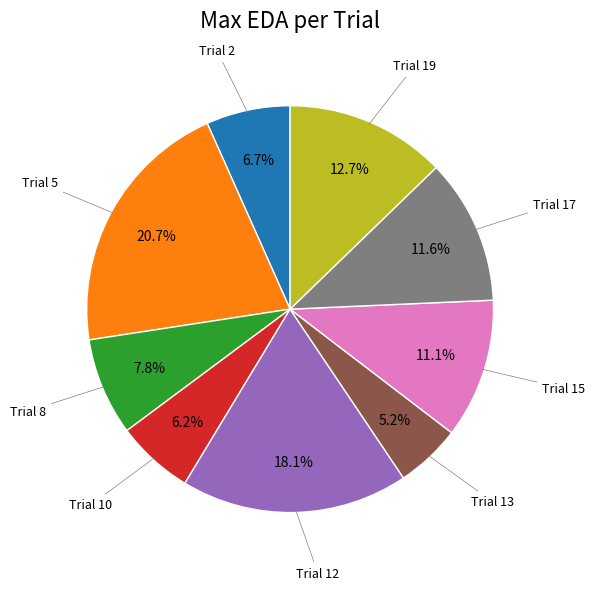

Is there any slice that represents more than half of the pie?

No